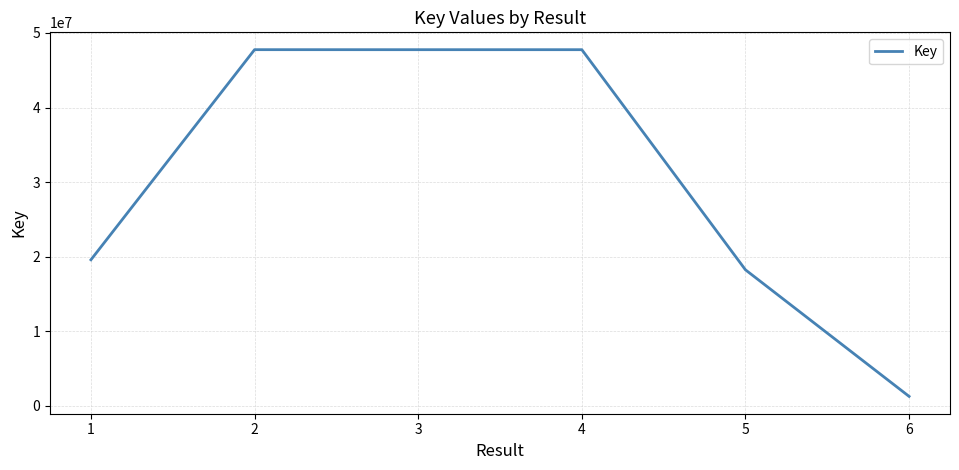

How many values are below 47757300?

3